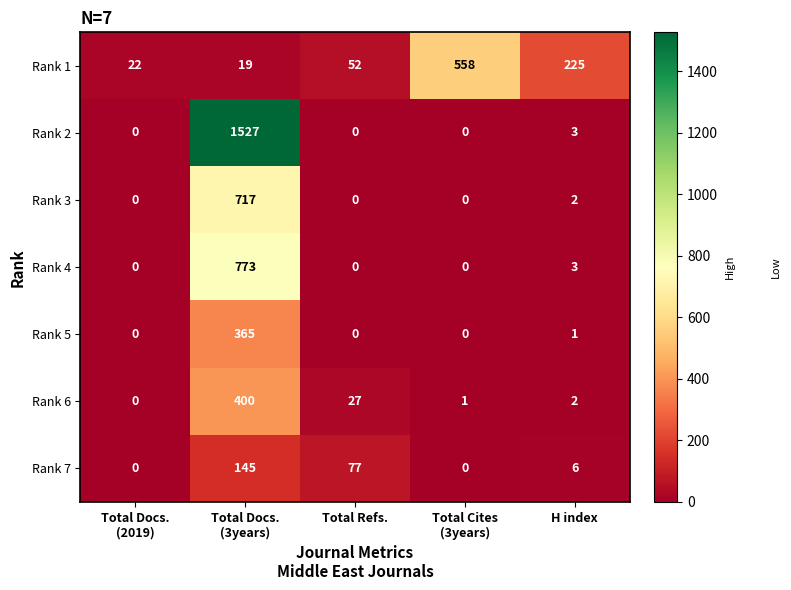

At Total Docs.
(3years), list the series in order from largest to smallest.

Rank 2, Rank 4, Rank 3, Rank 6, Rank 5, Rank 7, Rank 1